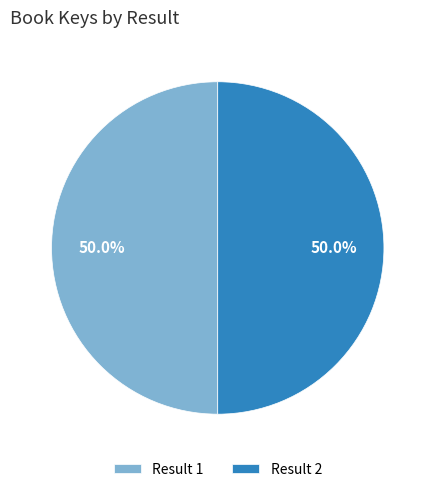

What is the ratio of the value at Result 1 to the value at Result 2?

1.0